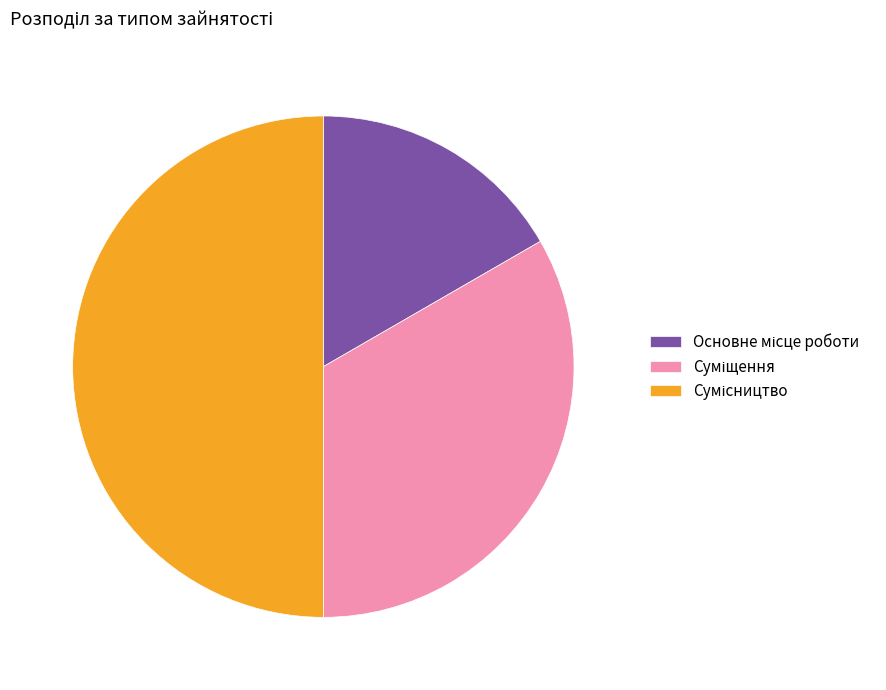

To the nearest percent, what is the difference between the largest and smallest slice percentages?

33%